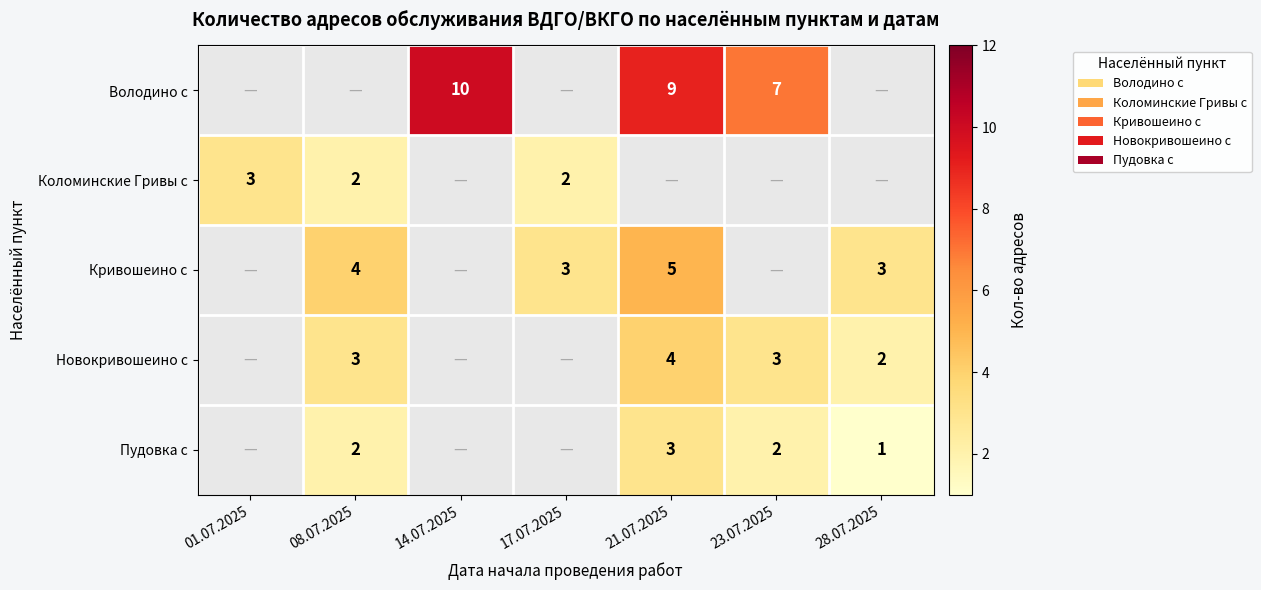

The value of Кривошеино с at 28.07.2025 is 3. True or false?

True